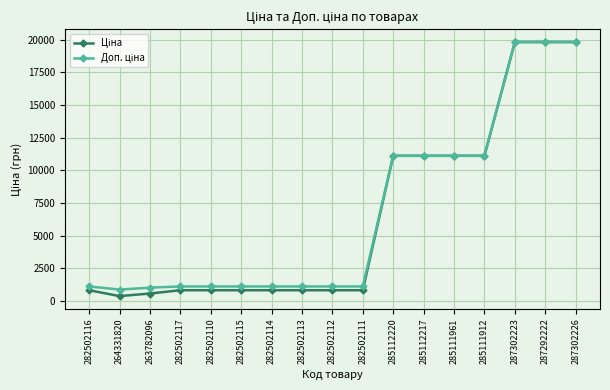

What is the greatest value displayed?

19831.1